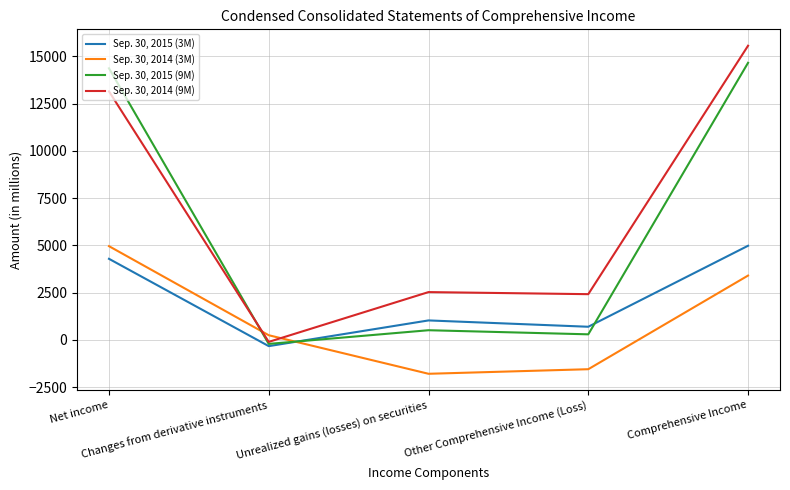

How many values in the Sep. 30, 2014 (9M) series are below 2526?

2